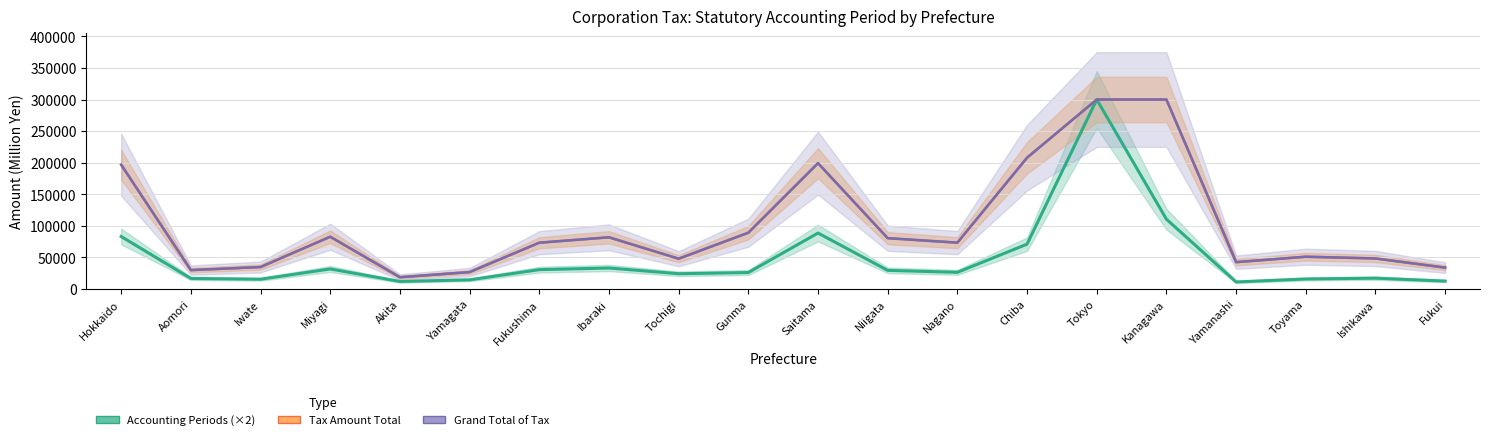

Does the chart have visible grid lines?

Yes